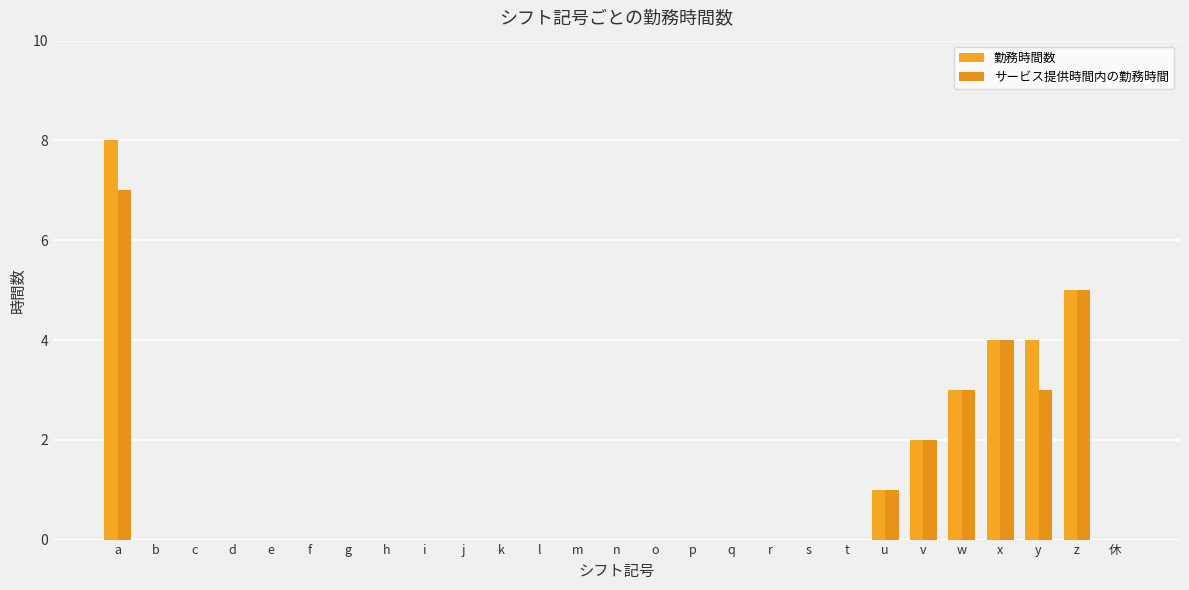

How many series are shown in this chart?

2